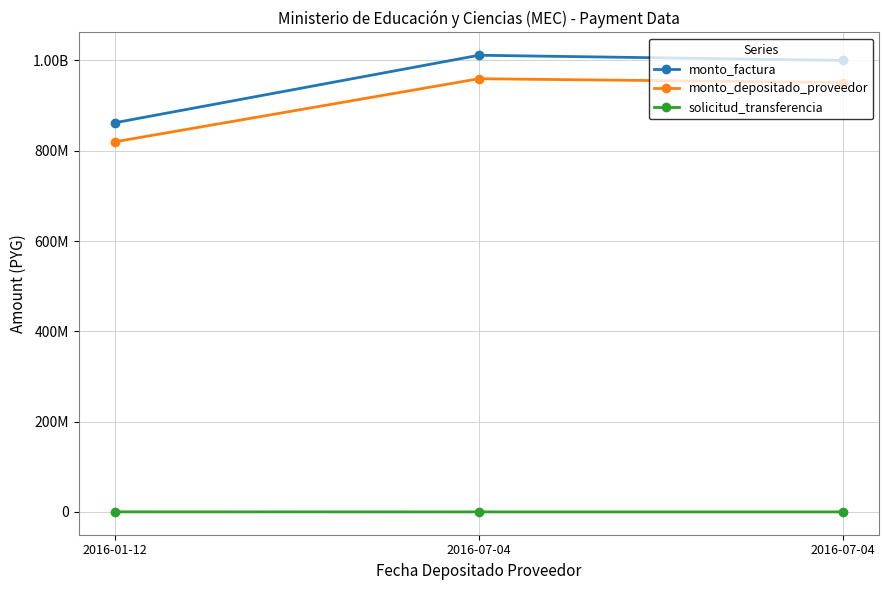

What is the label of the 1st point from the right?

2016-07-04